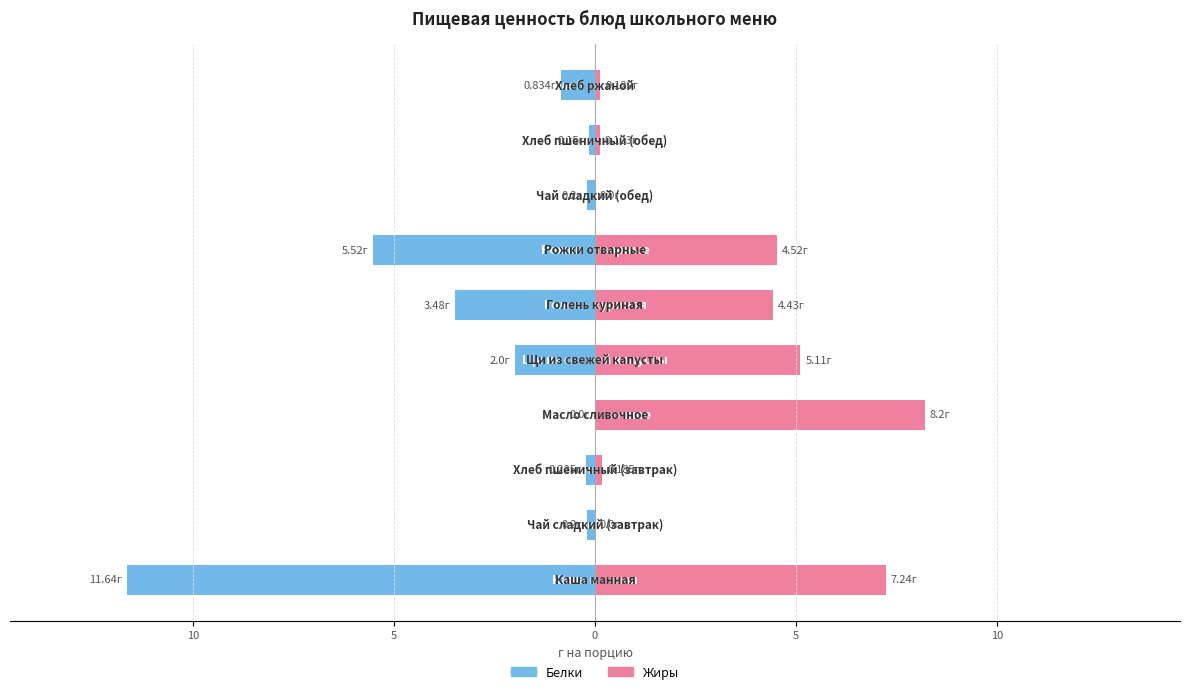

Is the value of Жиры at 15 greater than the value of Белки at 5?

Yes